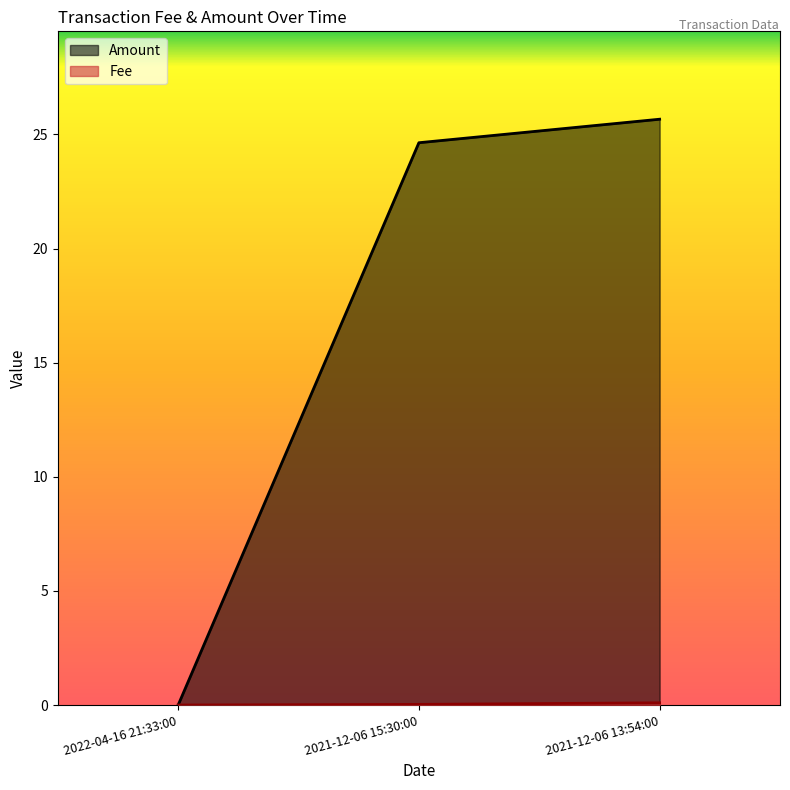

Which has a higher value, 2021-12-06 15:30:00 or 2022-04-16 21:33:00?

2021-12-06 15:30:00